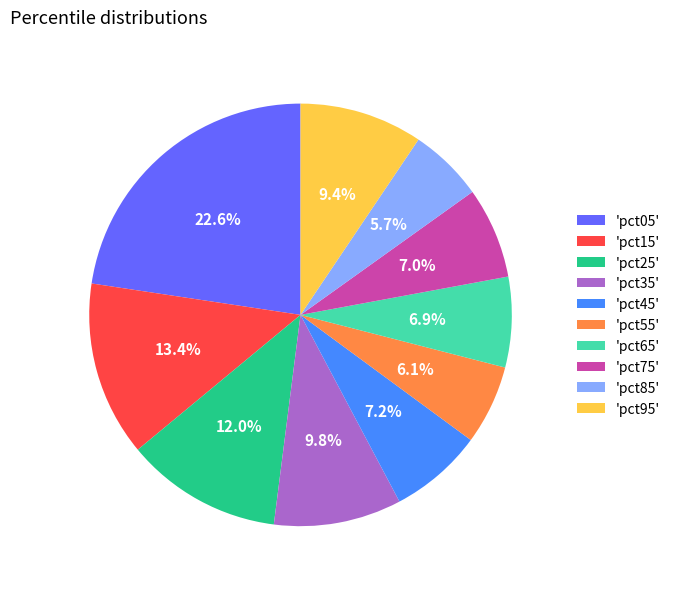

Which category has the biggest portion of the pie?

'pct05'